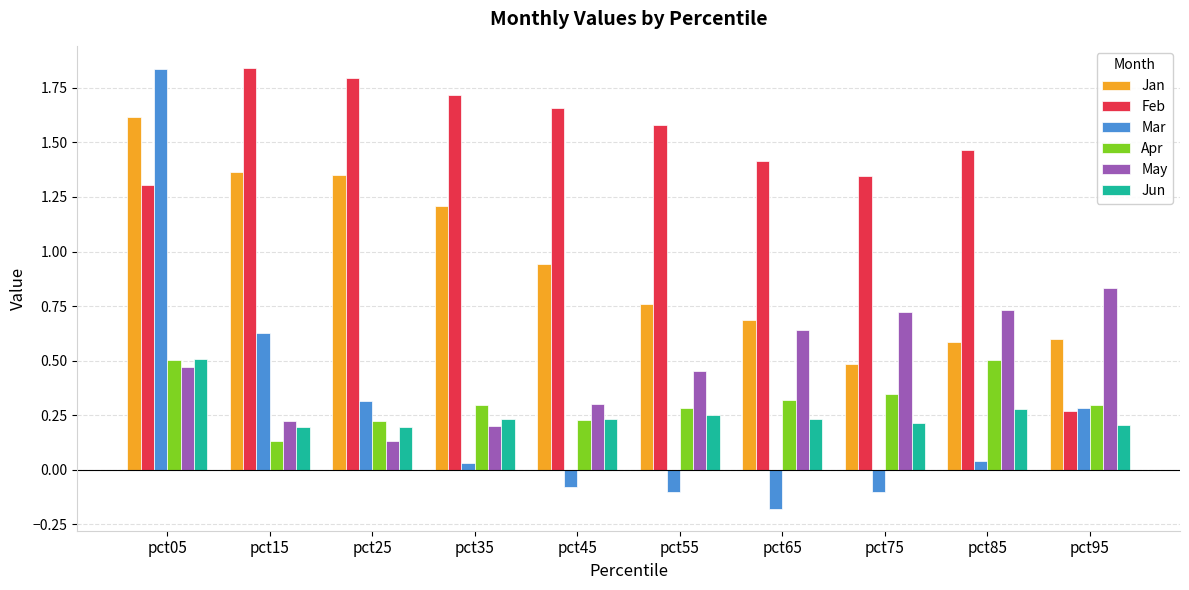

Are the bars horizontal?

No